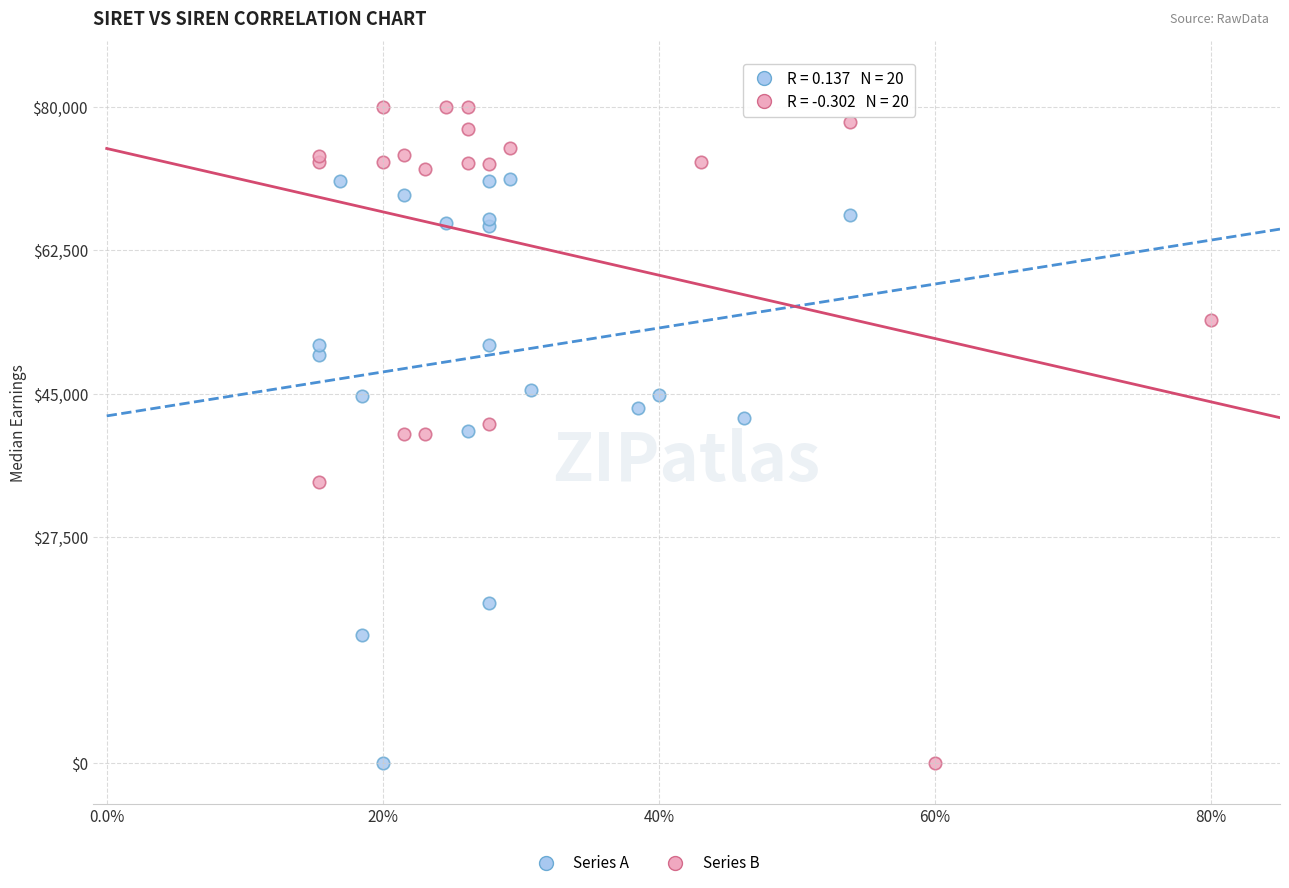

Which series has the largest Y range (max minus min)?

Series B